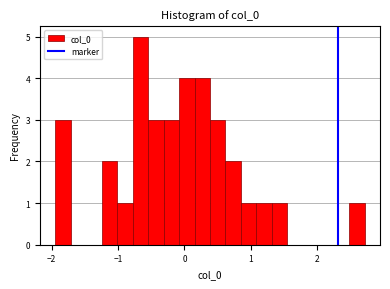

Read against the x-axis, roughly where is the centre of the tallest bar?

-0.7